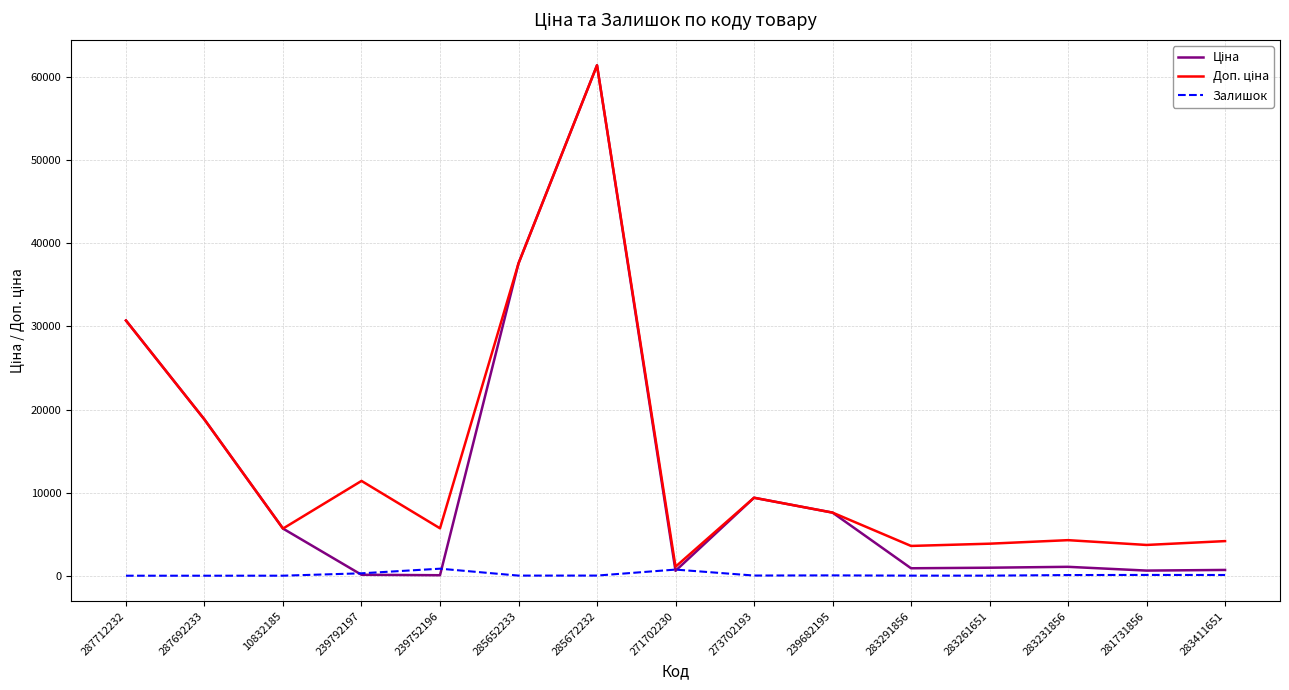

Count the number of categories in the chart.

15